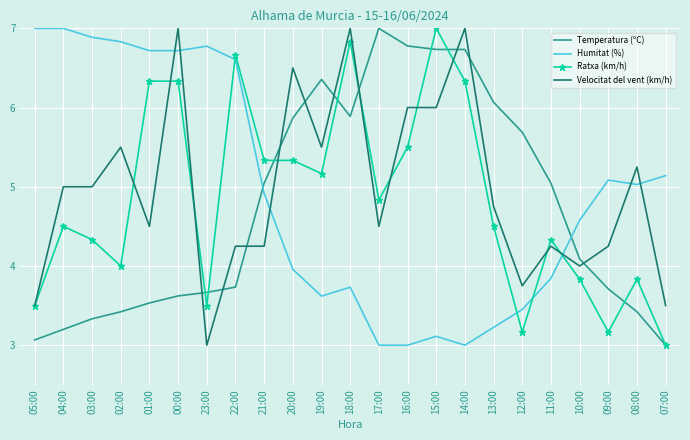

Is it true that Temperatura (ºC) equals 7.1 at 10:00?

False